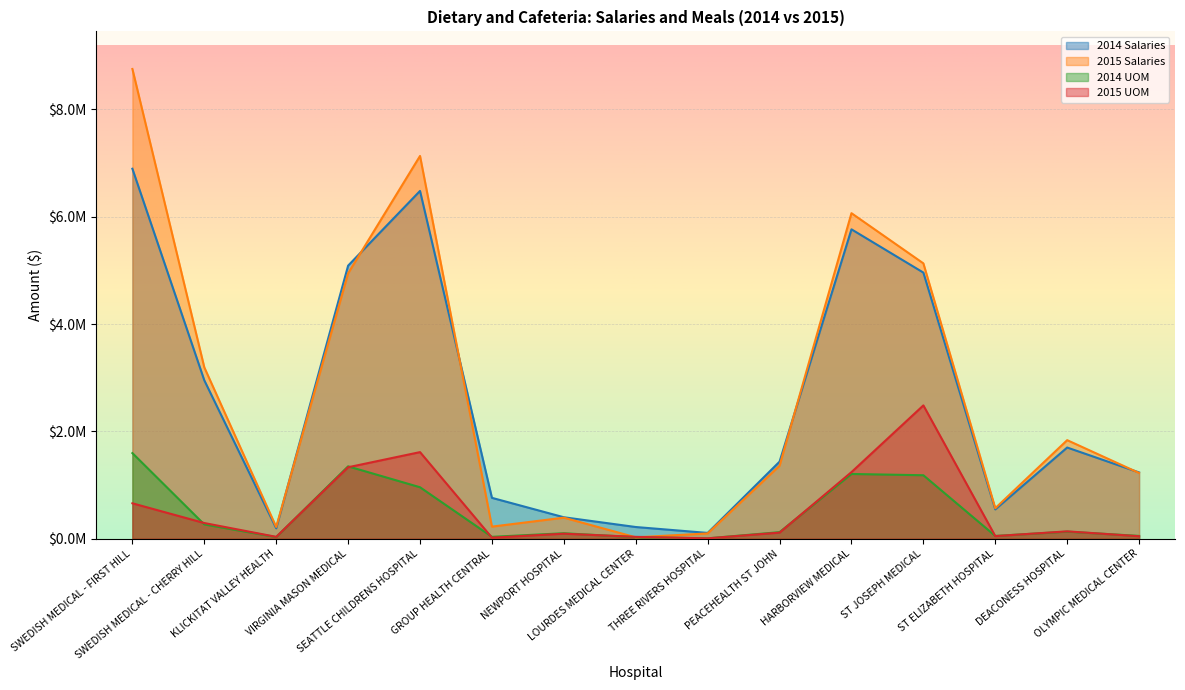

At PEACEHEALTH ST JOHN, list the series in order from smallest to largest.

2015 UOM, 2014 UOM, 2015 Salaries, 2014 Salaries